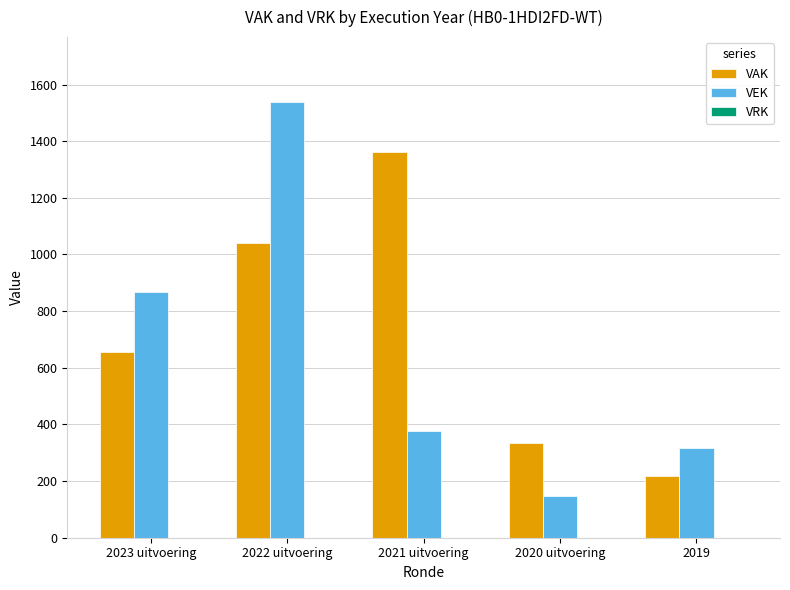

At how many categories does at least one series exceed 1532?

1